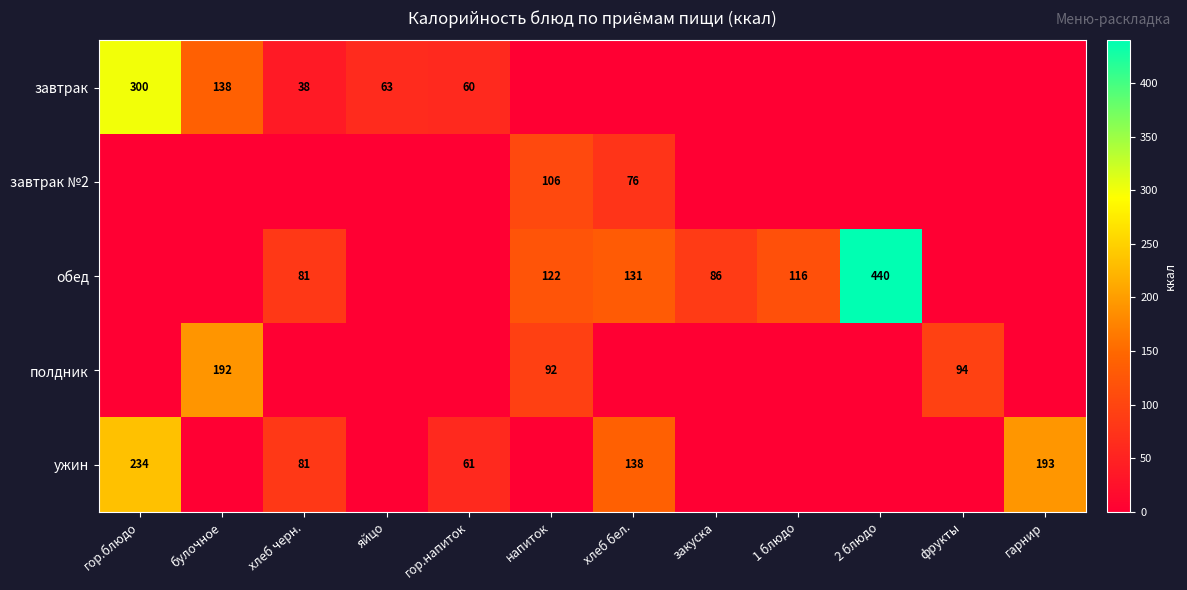

Is it true that полдник equals 115 at булочное?

False